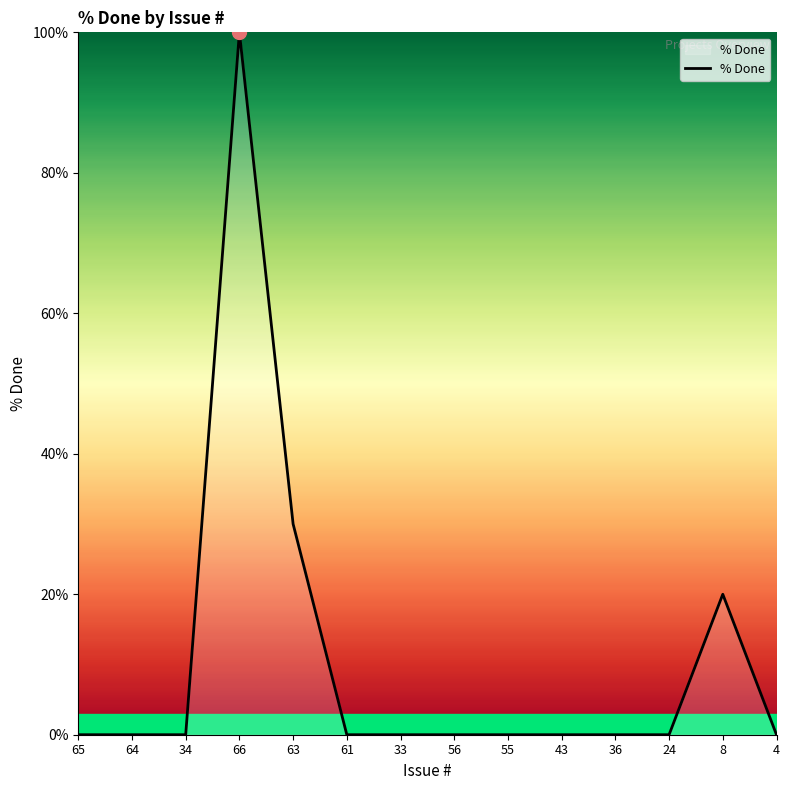

Reading right to left, transcribe all the data shown in this chart.

4=0	8=20	24=0	36=0	43=0	55=0	56=0	33=0	61=0	63=30	66=100	34=0	64=0	65=0